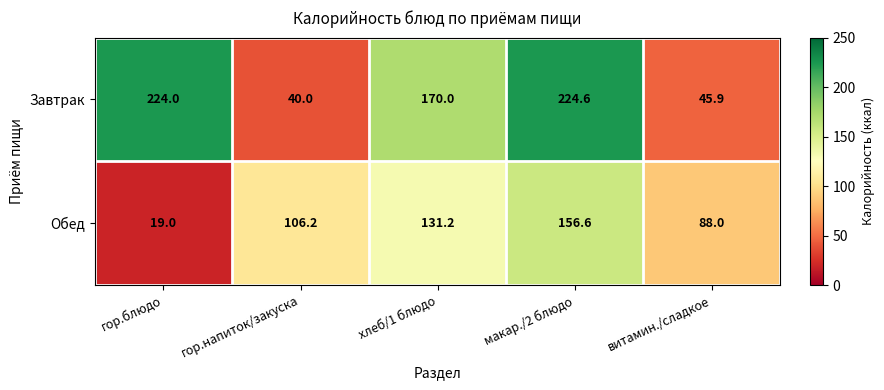

The value of Обед at хлеб/1 блюдо is 131.2. True or false?

True